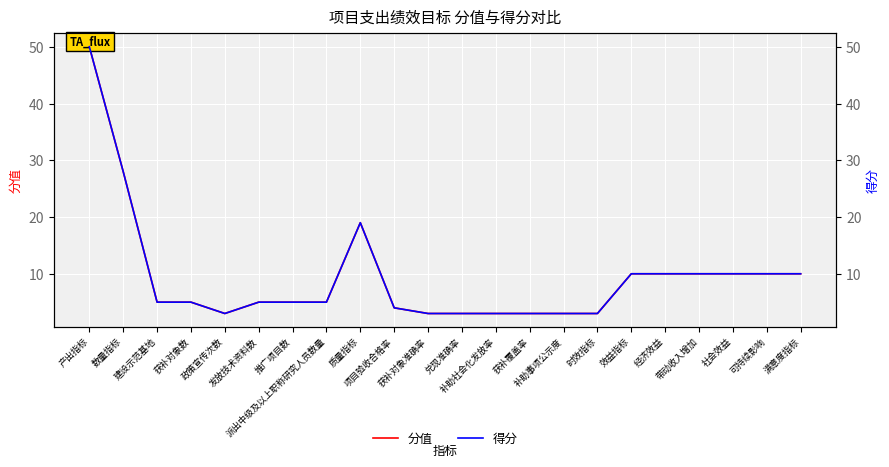

True or false: 分值 and 得分 intersect in this chart.

False